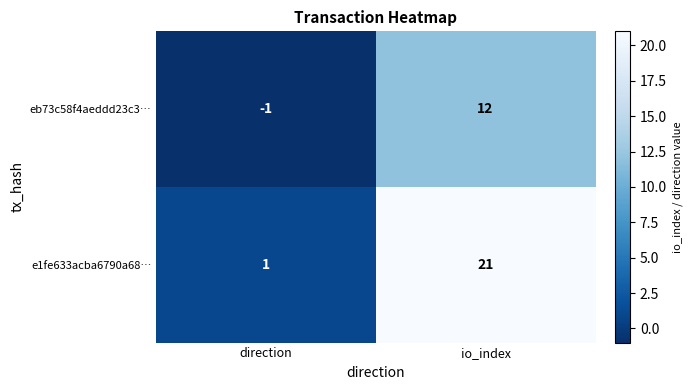

What is the sum of all e1fe633acba6790a68… values?

22